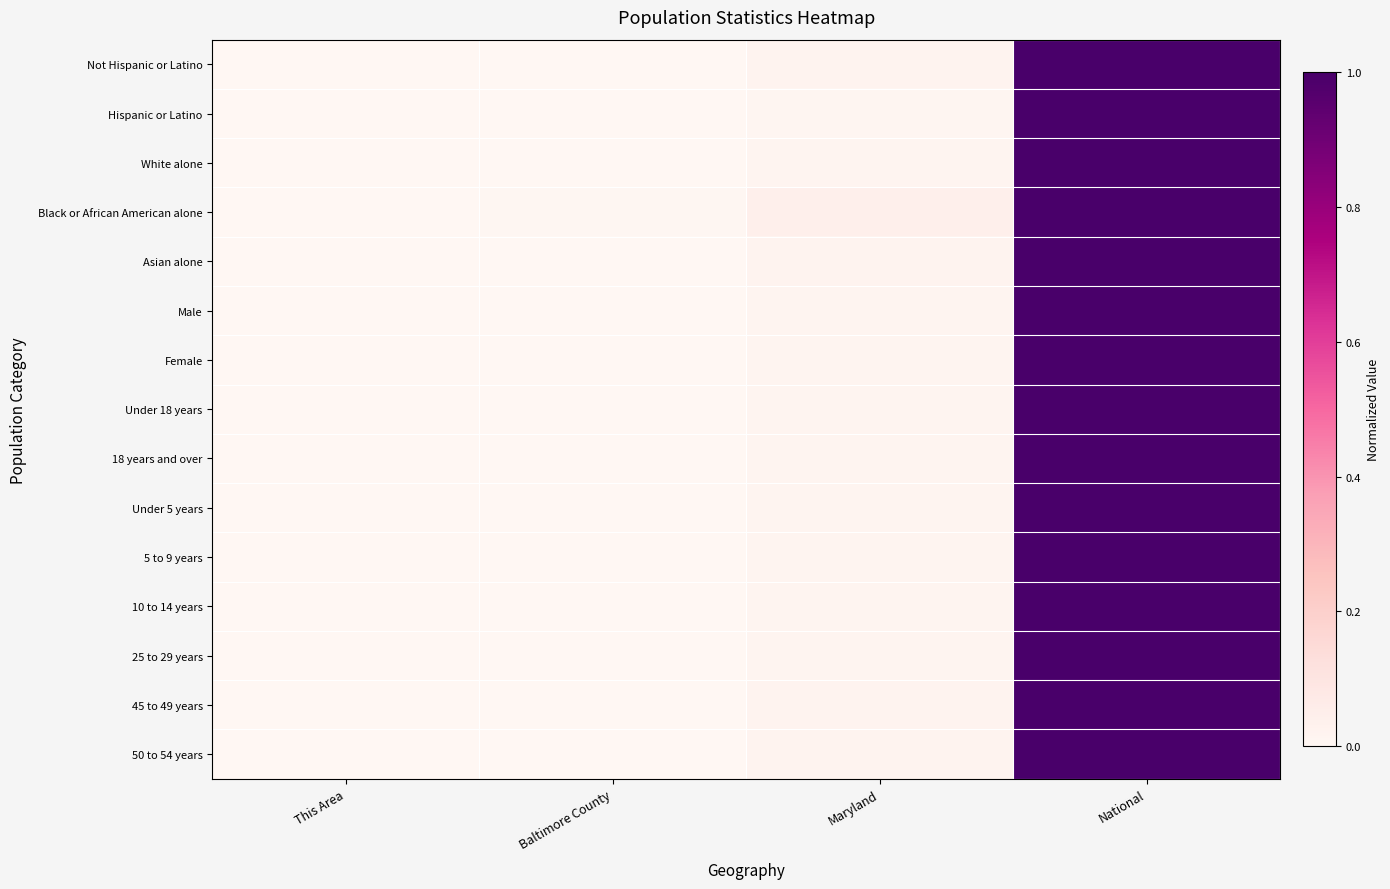

Reading left to right, transcribe all the data shown in this chart.

Not Hispanic or Latino: This Area=0.0	Baltimore County=0.0	Maryland=0.0	National=1.0
Hispanic or Latino: This Area=0.0	Baltimore County=0.0	Maryland=0.0	National=1.0
White alone: This Area=0.0	Baltimore County=0.0	Maryland=0.0	National=1.0
Black or African American alone: This Area=0.0	Baltimore County=0.0	Maryland=0.0	National=1.0
Asian alone: This Area=0.0	Baltimore County=0.0	Maryland=0.0	National=1.0
Male: This Area=0.0	Baltimore County=0.0	Maryland=0.0	National=1.0
Female: This Area=0.0	Baltimore County=0.0	Maryland=0.0	National=1.0
Under 18 years: This Area=0.0	Baltimore County=0.0	Maryland=0.0	National=1.0
18 years and over: This Area=0.0	Baltimore County=0.0	Maryland=0.0	National=1.0
Under 5 years: This Area=0.0	Baltimore County=0.0	Maryland=0.0	National=1.0
5 to 9 years: This Area=0.0	Baltimore County=0.0	Maryland=0.0	National=1.0
10 to 14 years: This Area=0.0	Baltimore County=0.0	Maryland=0.0	National=1.0
25 to 29 years: This Area=0.0	Baltimore County=0.0	Maryland=0.0	National=1.0
45 to 49 years: This Area=0.0	Baltimore County=0.0	Maryland=0.0	National=1.0
50 to 54 years: This Area=0.0	Baltimore County=0.0	Maryland=0.0	National=1.0